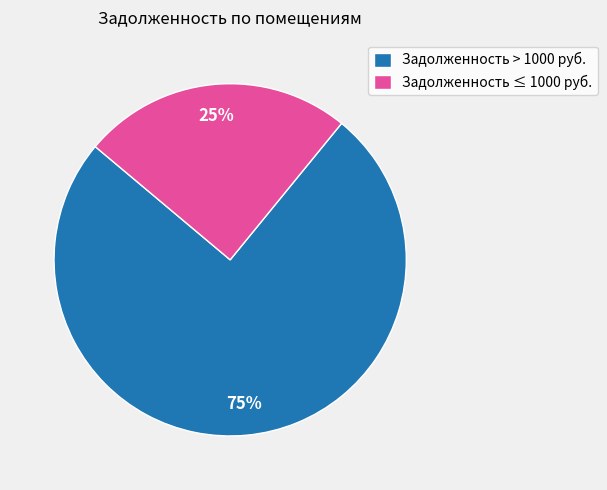

Rank the categories by value from highest to lowest.

Задолженность > 1000 руб., Задолженность ≤ 1000 руб.